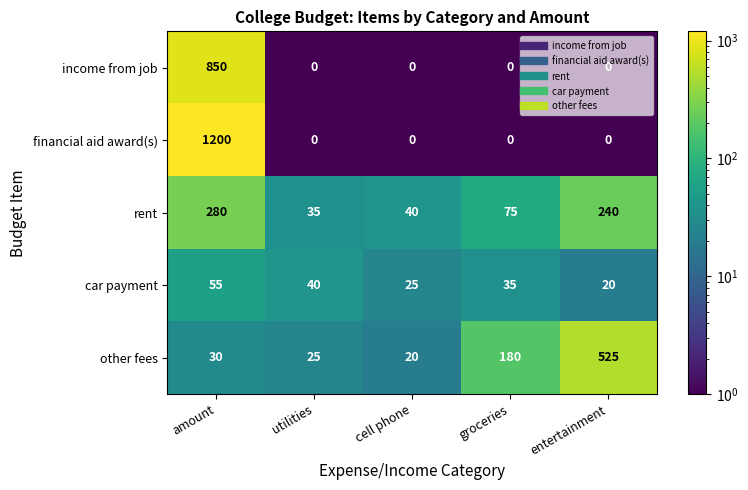

At which category is the sum across all series the highest?

amount